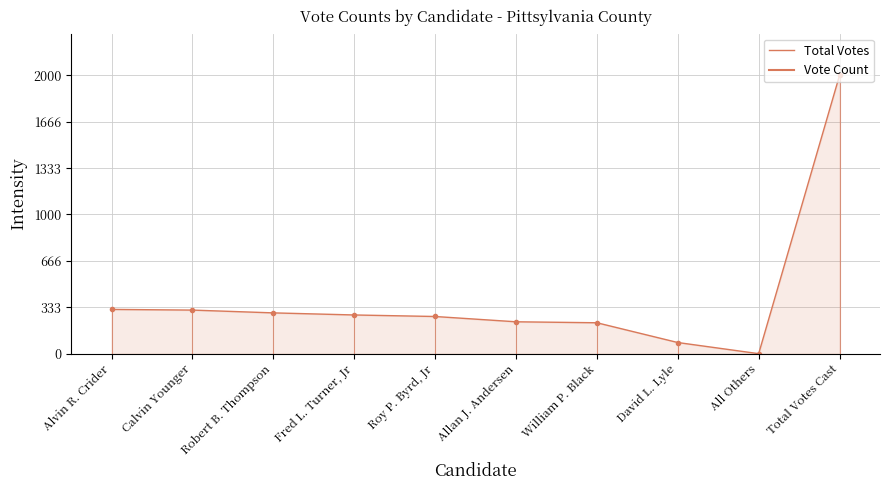

At which label does the data first exceed 278?

Alvin R. Crider